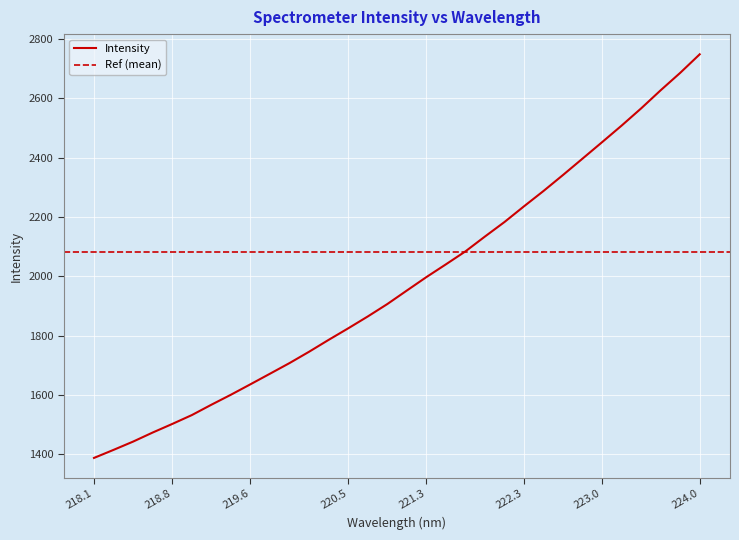

How many values exceed 1952?

16